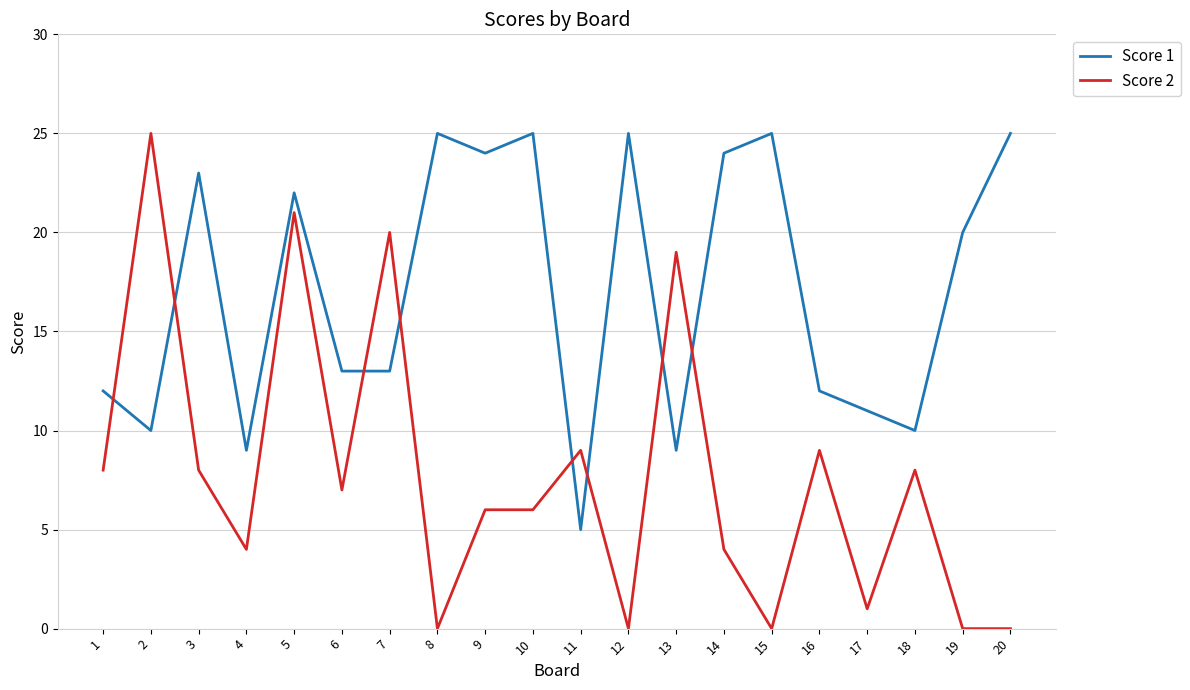

At how many categories does at least one series exceed 2?

20